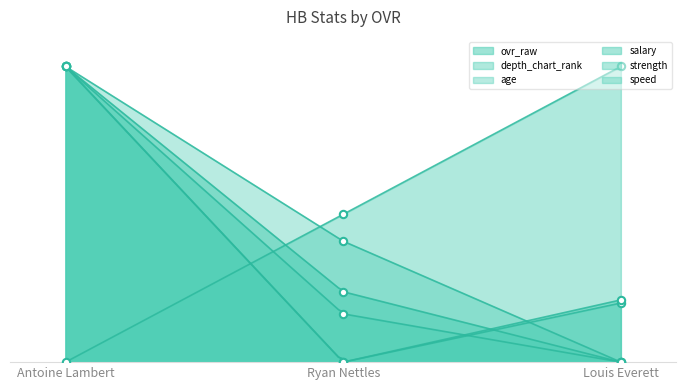

What is the total value across all series at Louis Everett?

141.1